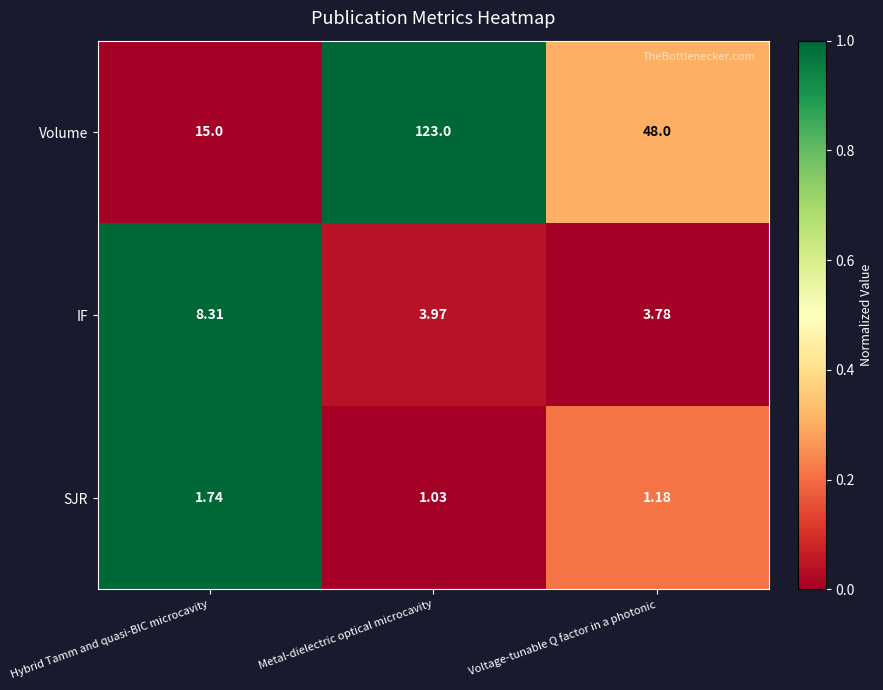

Which label corresponds to the largest value in the chart?

Metal-dielectric optical microcavity